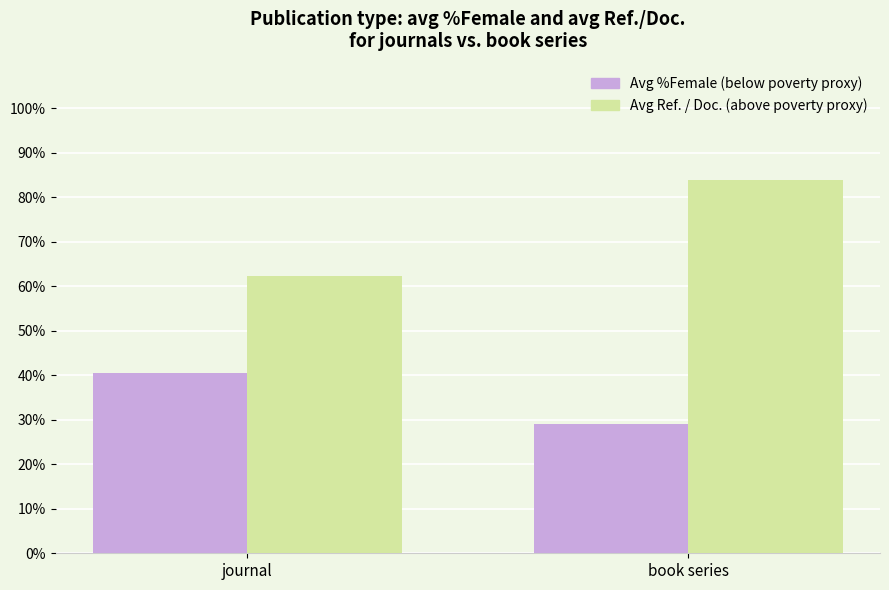

Where is Avg %Female (below poverty proxy) nearest to the value 34?

book series